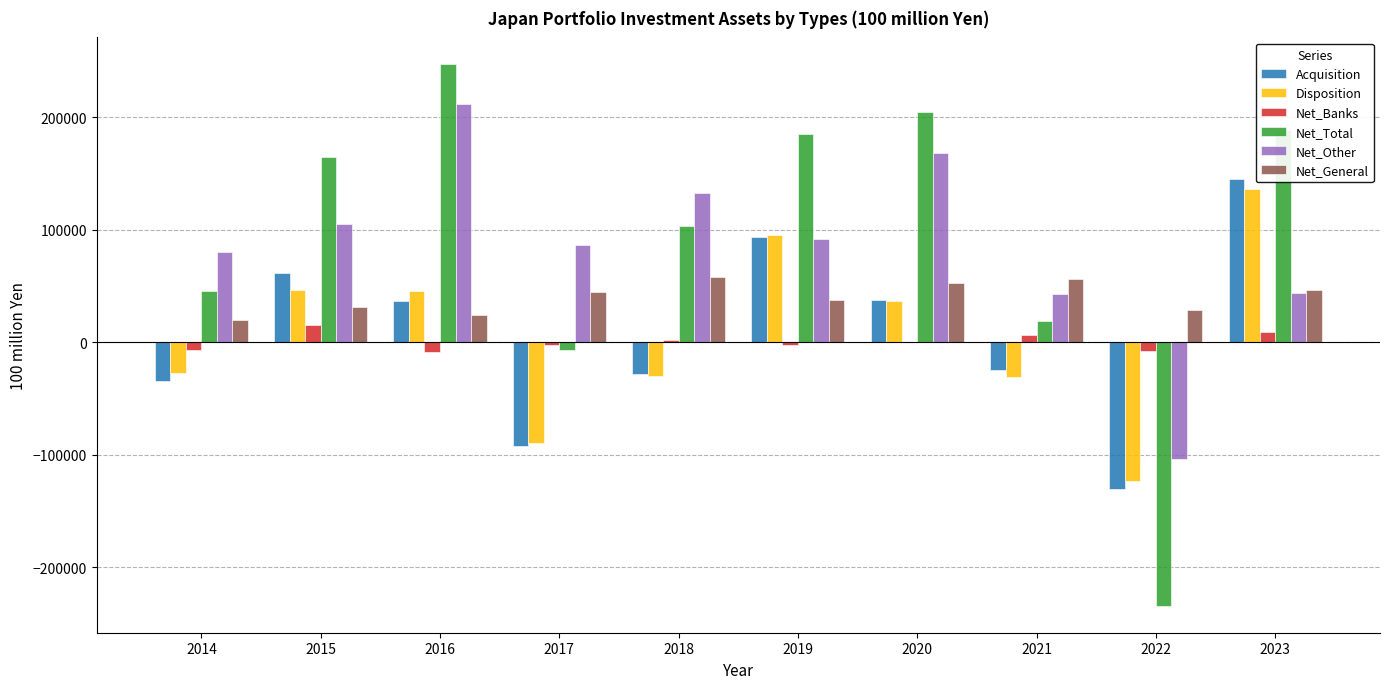

What is the average value of the Net_Other series?

85969